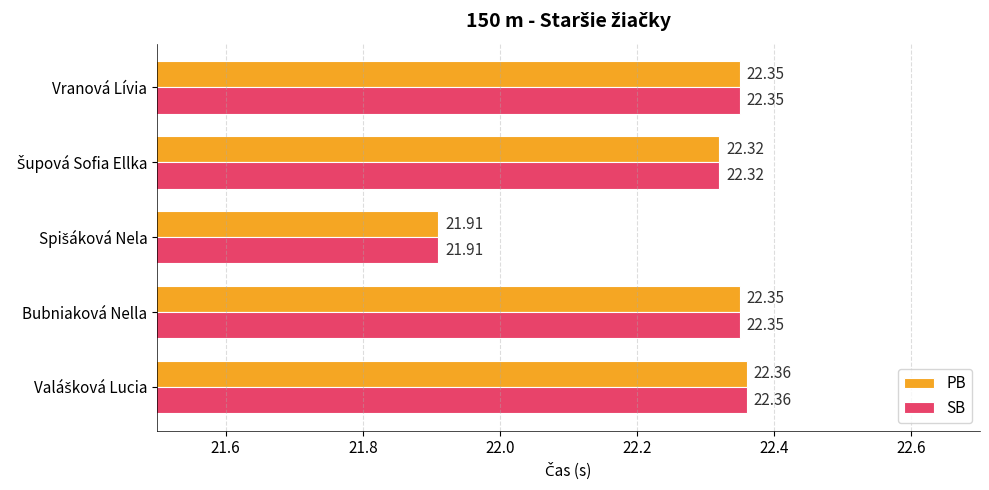

What is the sum of all PB values?

111.3